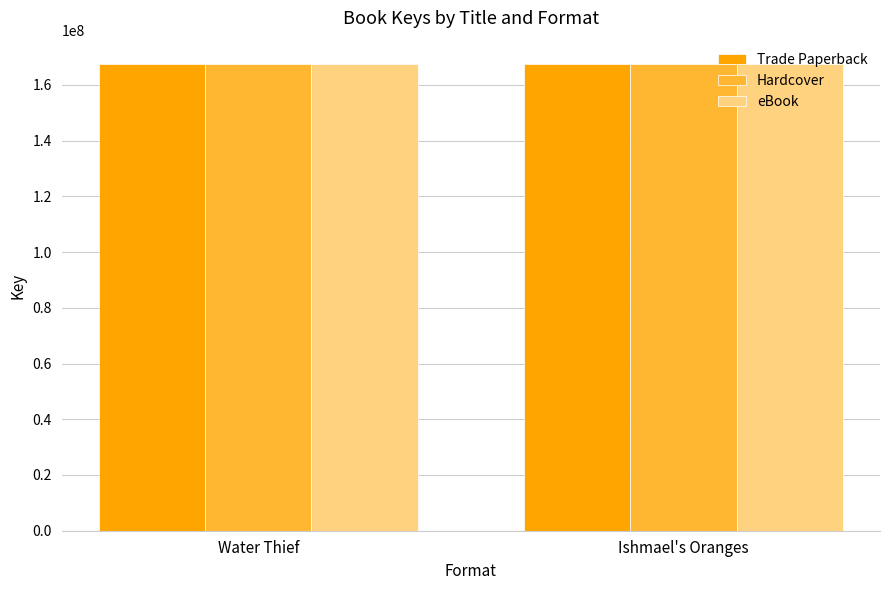

What is the maximum value for eBook?

167501192